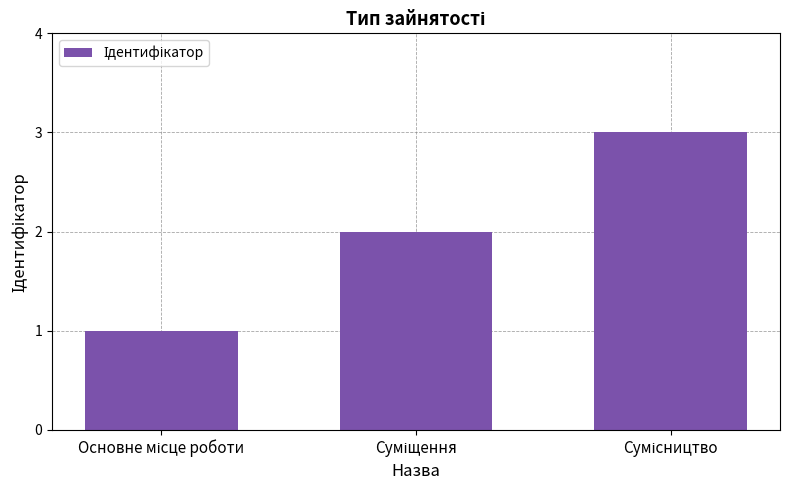

What is the greatest value displayed?

3